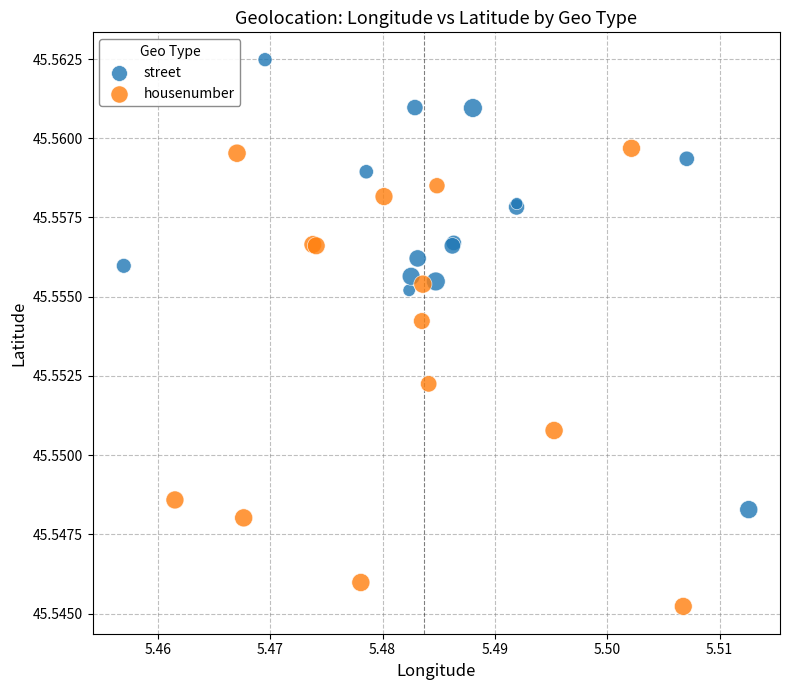

Which series contains the highest Y value?

street